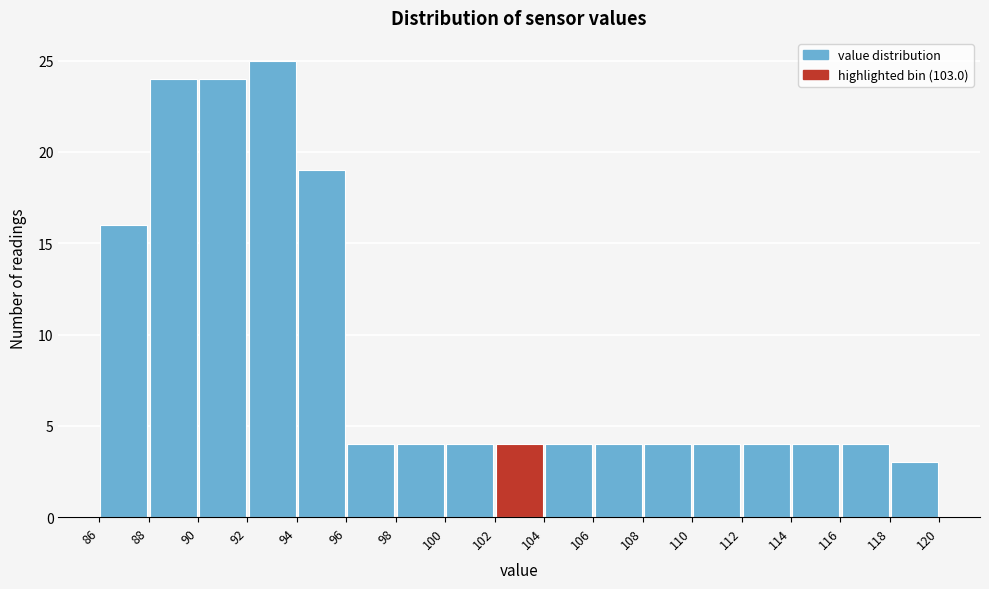

Reading left to right, list every bar in this chart as the range it spans on the x-axis followed by its height. The values are not printed on the chart, so give them approximately, as read against the axis.

86 to 88: 16
88 to 90: 24
90 to 92: 24
92 to 94: 25
94 to 96: 19
96 to 98: 4
98 to 100: 4
100 to 102: 4
102 to 104: 4
104 to 106: 4
106 to 108: 4
108 to 110: 4
110 to 112: 4
112 to 114: 4
114 to 116: 4
116 to 118: 4
118 to 120: 3